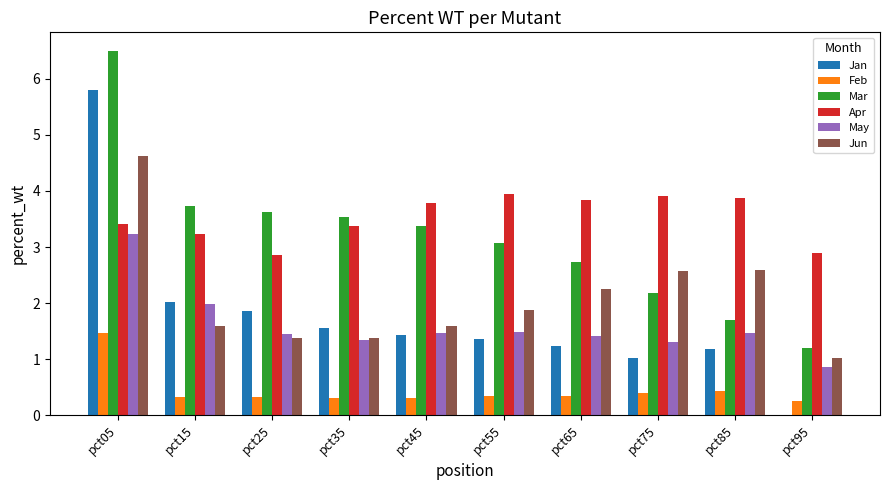

Is the value of Jun at pct85 greater than the value of Jan at pct05?

No